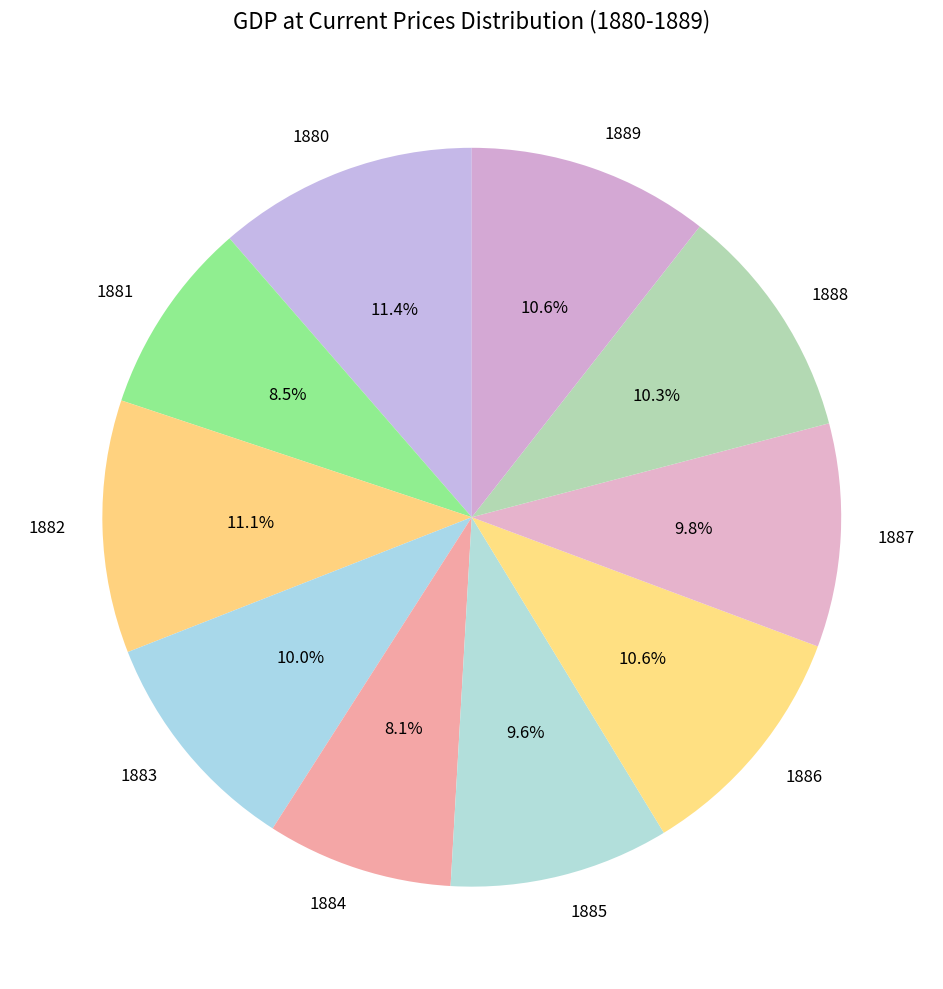

The 1882 slice represents 11% of the pie. True or false?

True